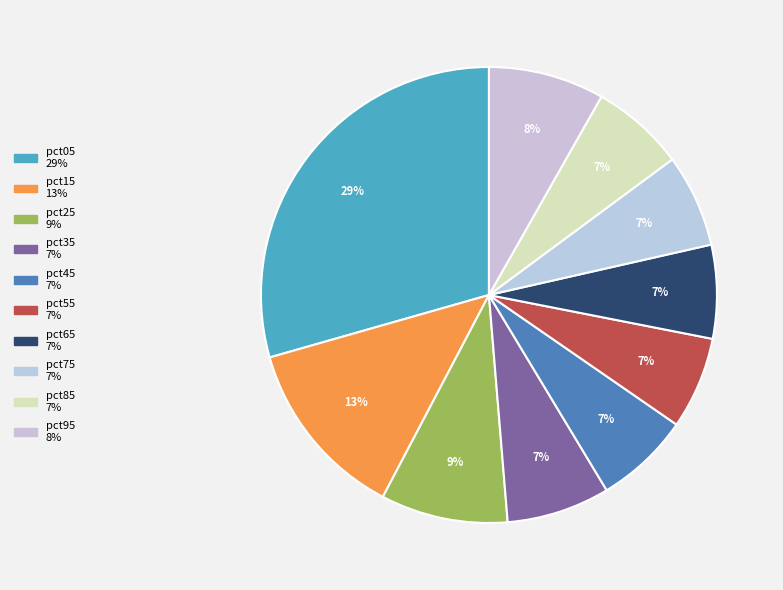

True or false: pct15 accounts for 1% of the total.

False